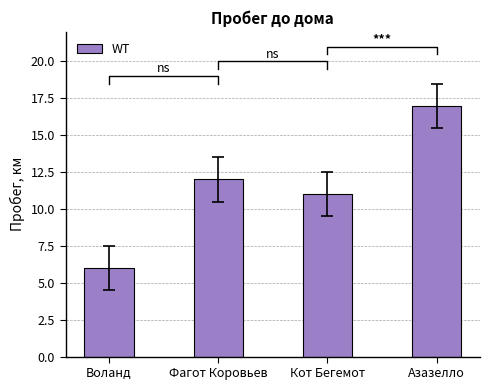

What is the maximum value shown in the chart?

17